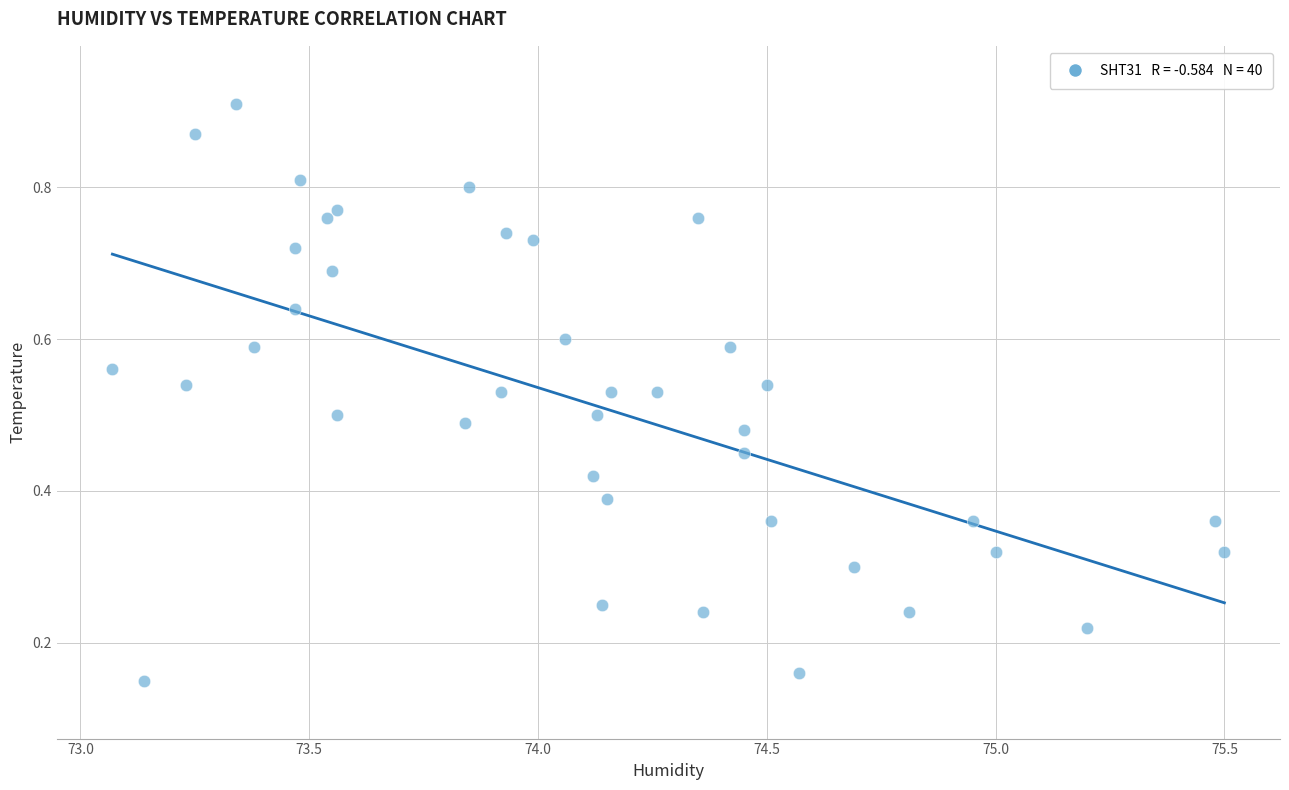

What is the range of X values (max minus min)?

2.4